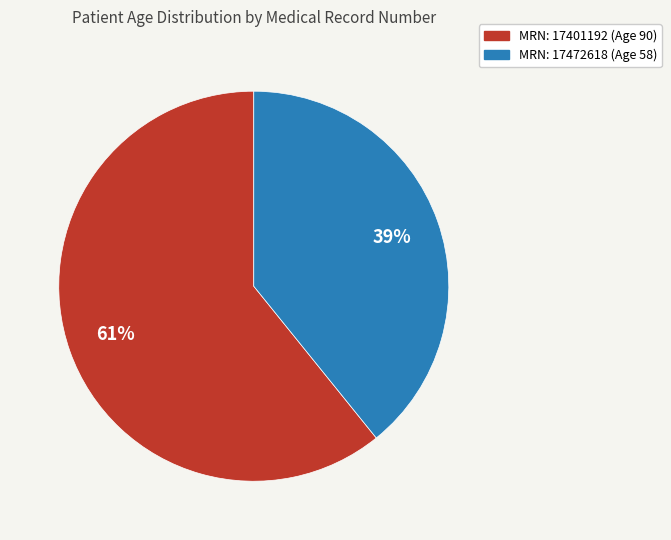

To the nearest percent, what is the average slice percentage?

50%